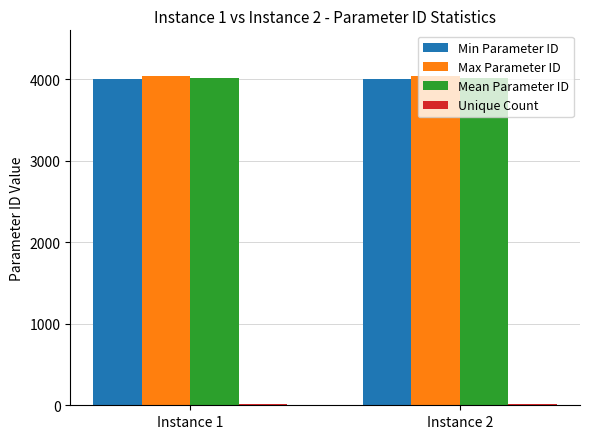

What is the average value of the Mean Parameter ID series?

4020